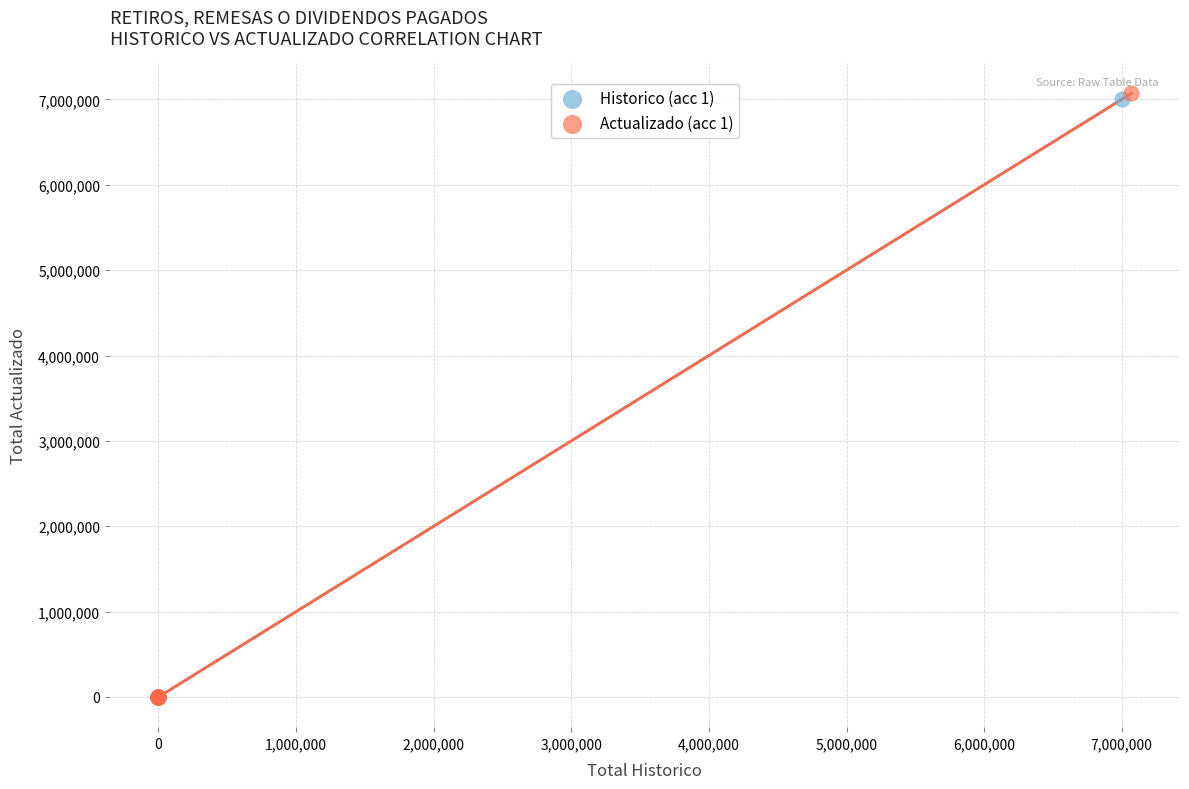

What are all the series names shown in the legend?

Historico (acc 1), Actualizado (acc 1)